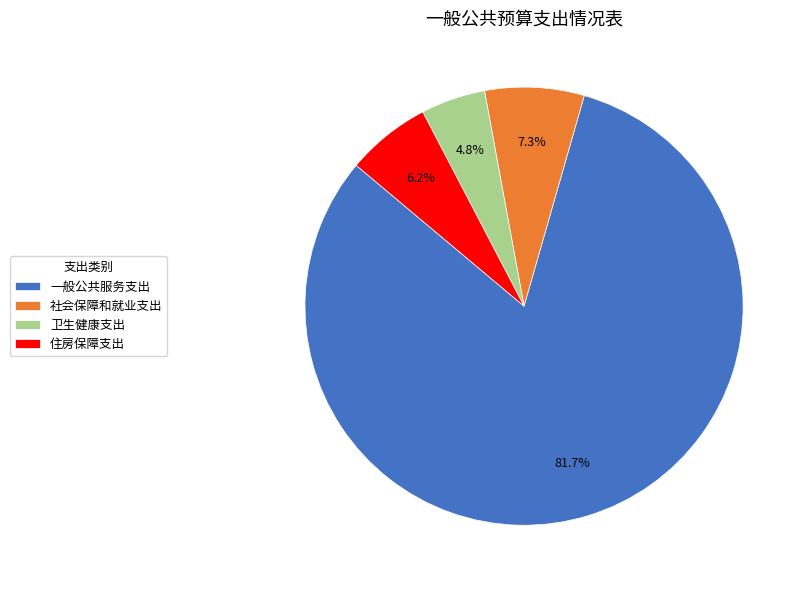

To the nearest percent, what is the combined percentage of 社会保障和就业支出 and 一般公共服务支出?

89%